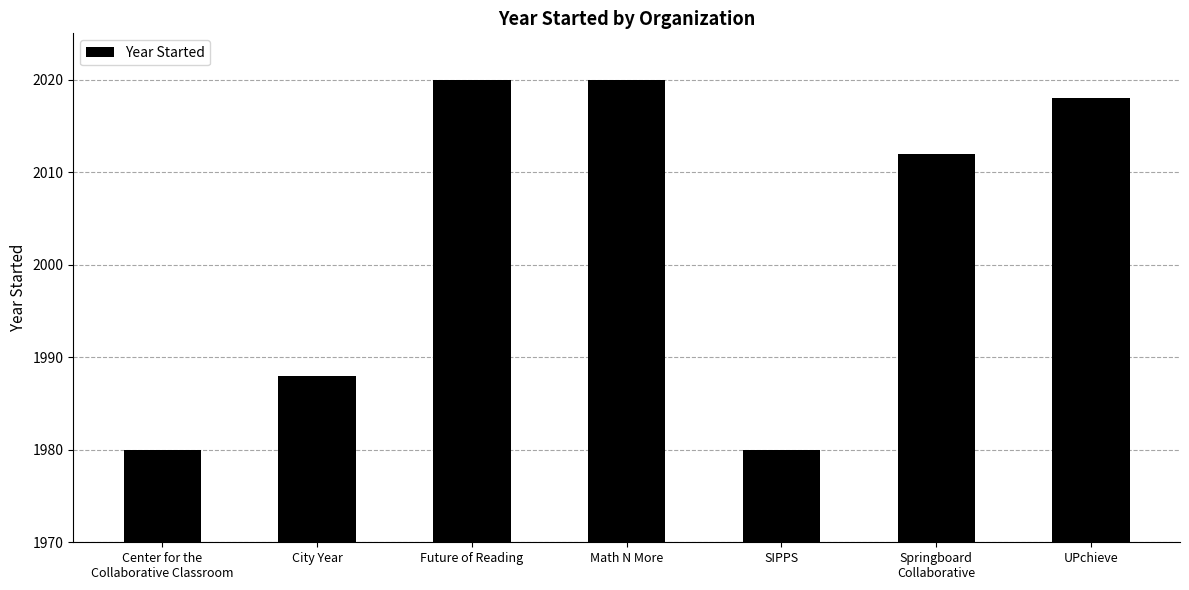

Read the value at Math N More.

2020